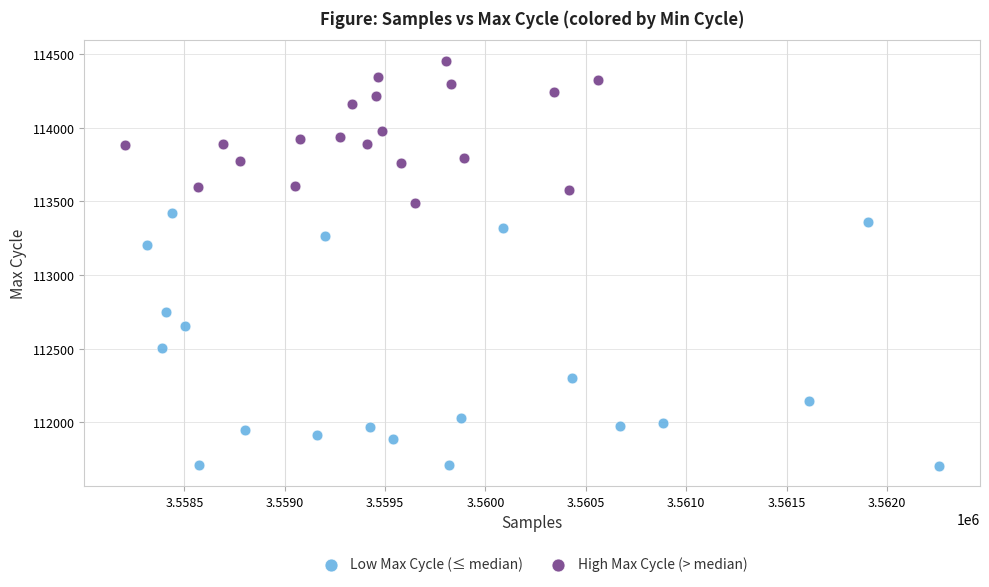

Which series contains the highest Y value?

High Max Cycle (> median)